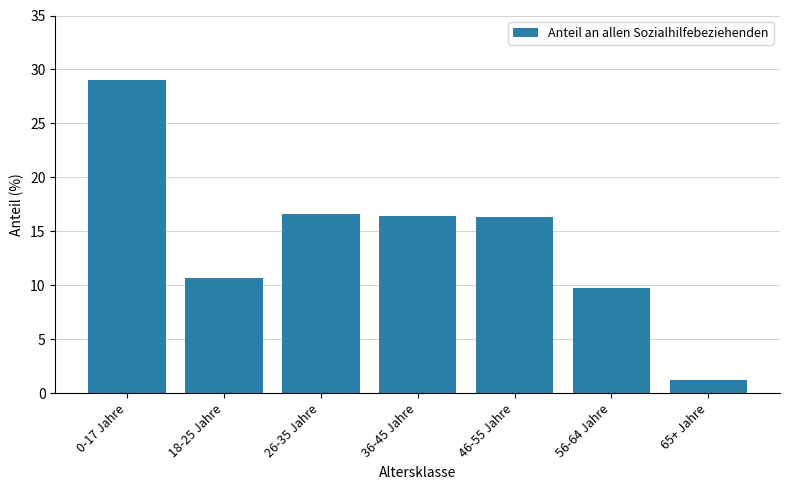

Approximately how many times larger is the value at 26-35 Jahre compared to 65+ Jahre?

13.8